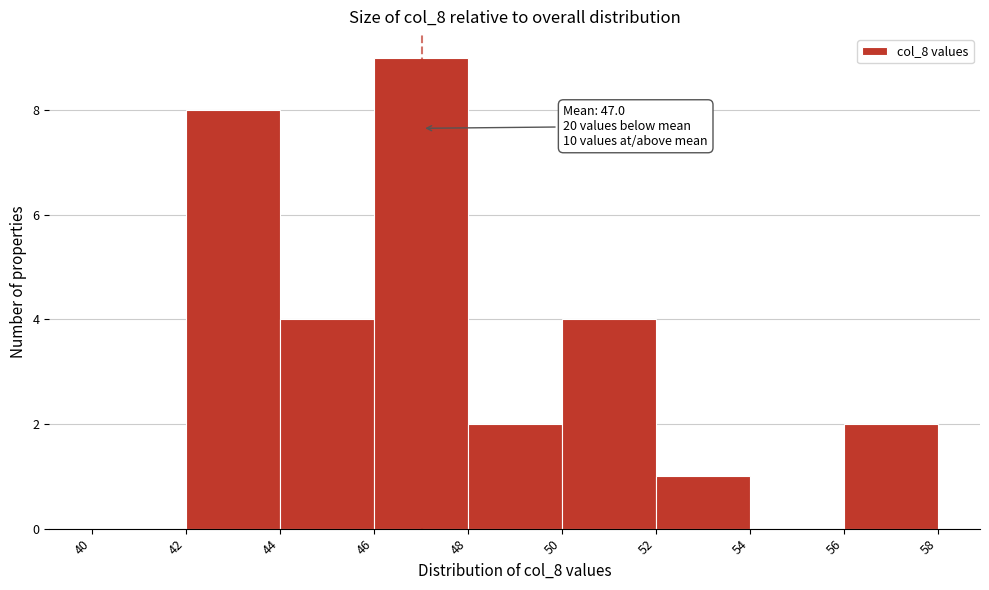

Which range on the x-axis has the tallest bar?

46 to 48